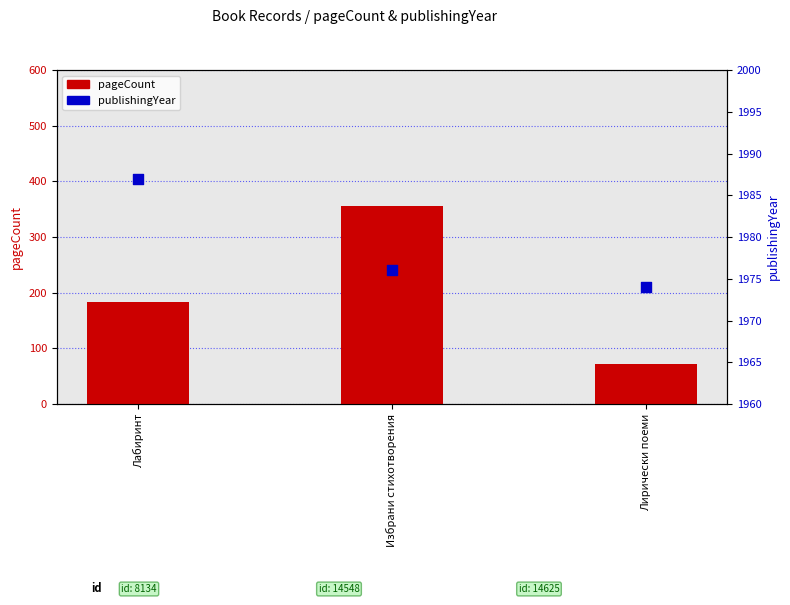

What is the total value across all series at Лабиринт?

2171